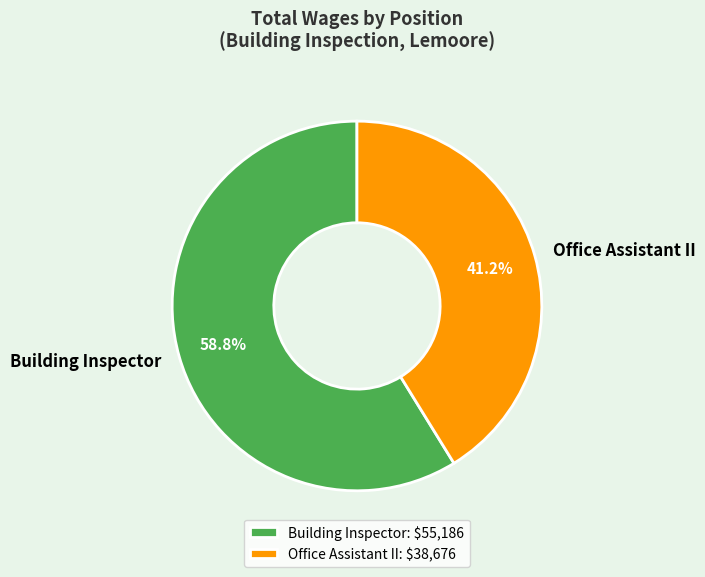

Rank the categories by value from lowest to highest.

Office Assistant II, Building Inspector